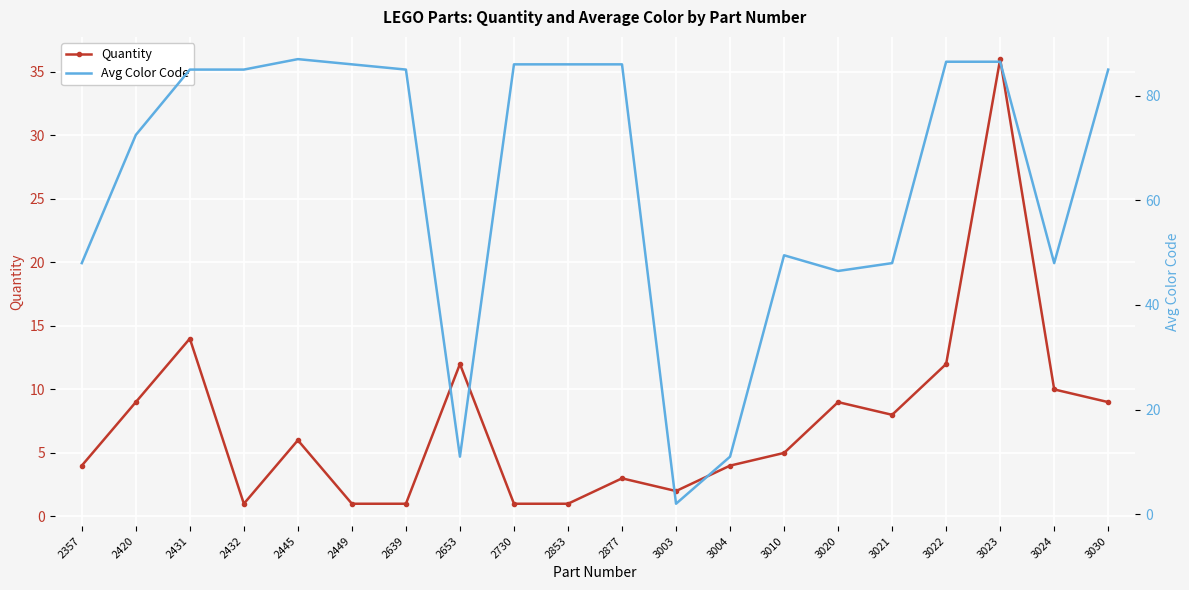

What is the total value across all series at 3004?

15.0